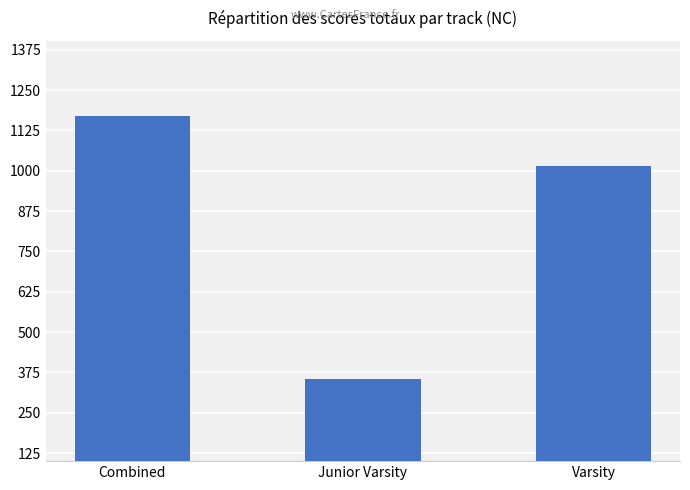

Which has a higher value, Varsity or Junior Varsity?

Varsity